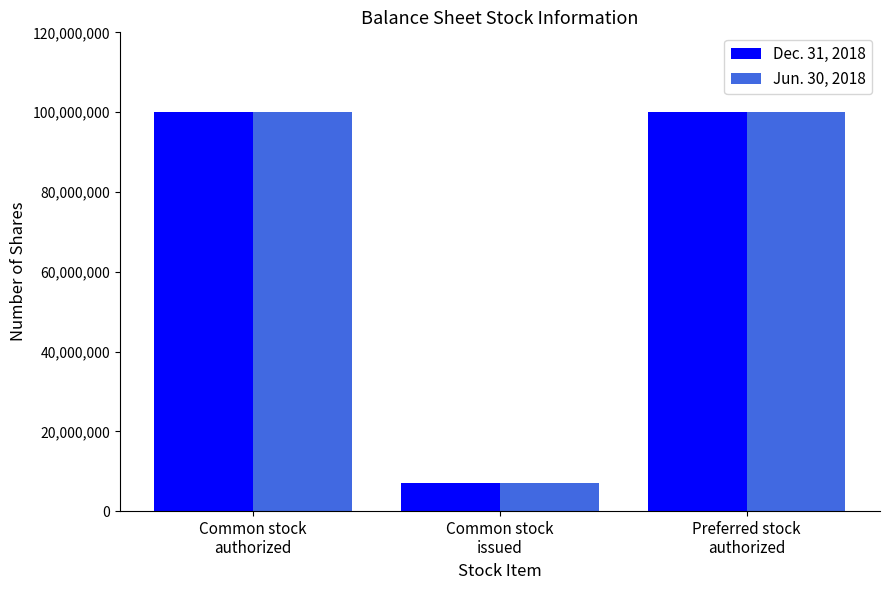

Reading left to right, extract all data points from this chart.

Dec. 31, 2018: 100000000	7070000	100000000
Jun. 30, 2018: 100000000	7070000	100000000